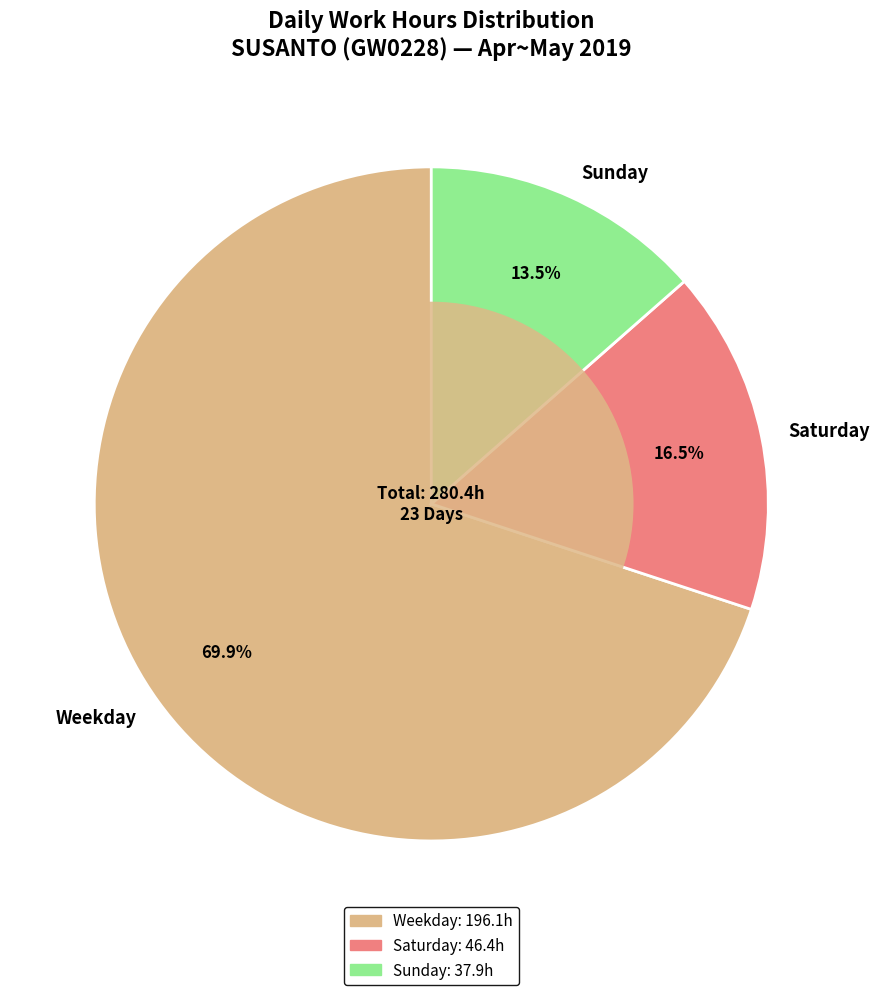

What portion of the pie excludes Sunday?

86.5%